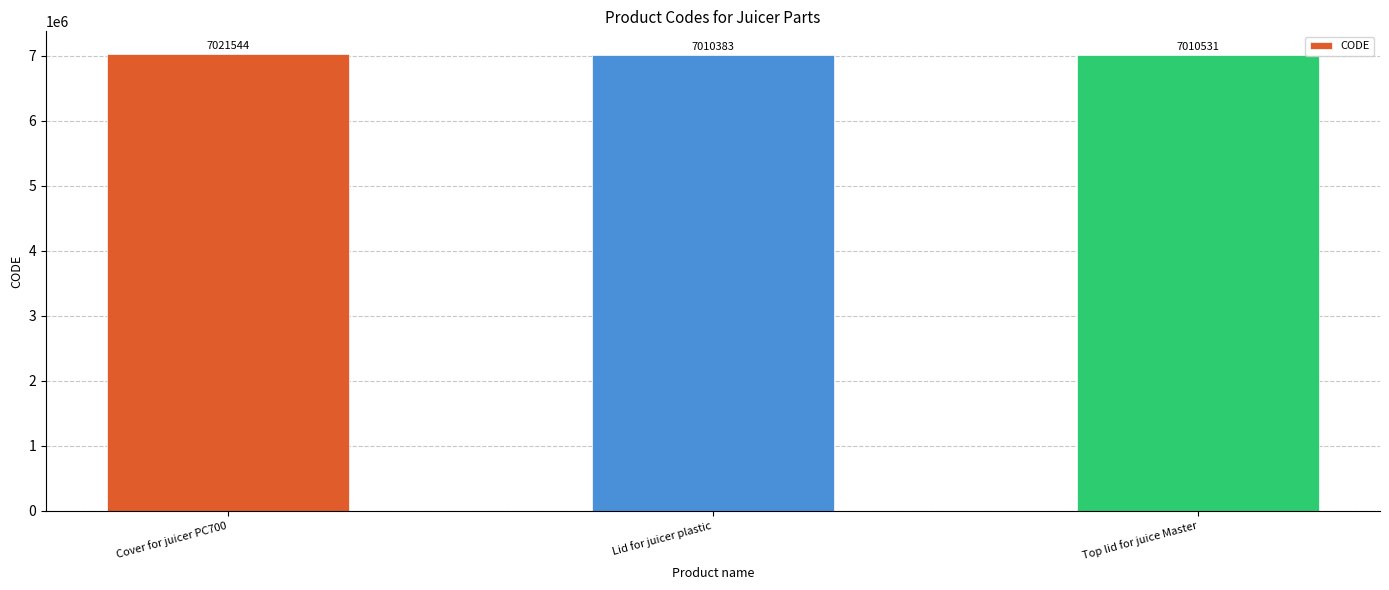

Reading left to right, list all the values displayed in this chart.

Cover for juicer PC700=7021544	Lid for juicer plastic=7010383	Top lid for juice Master=7010531